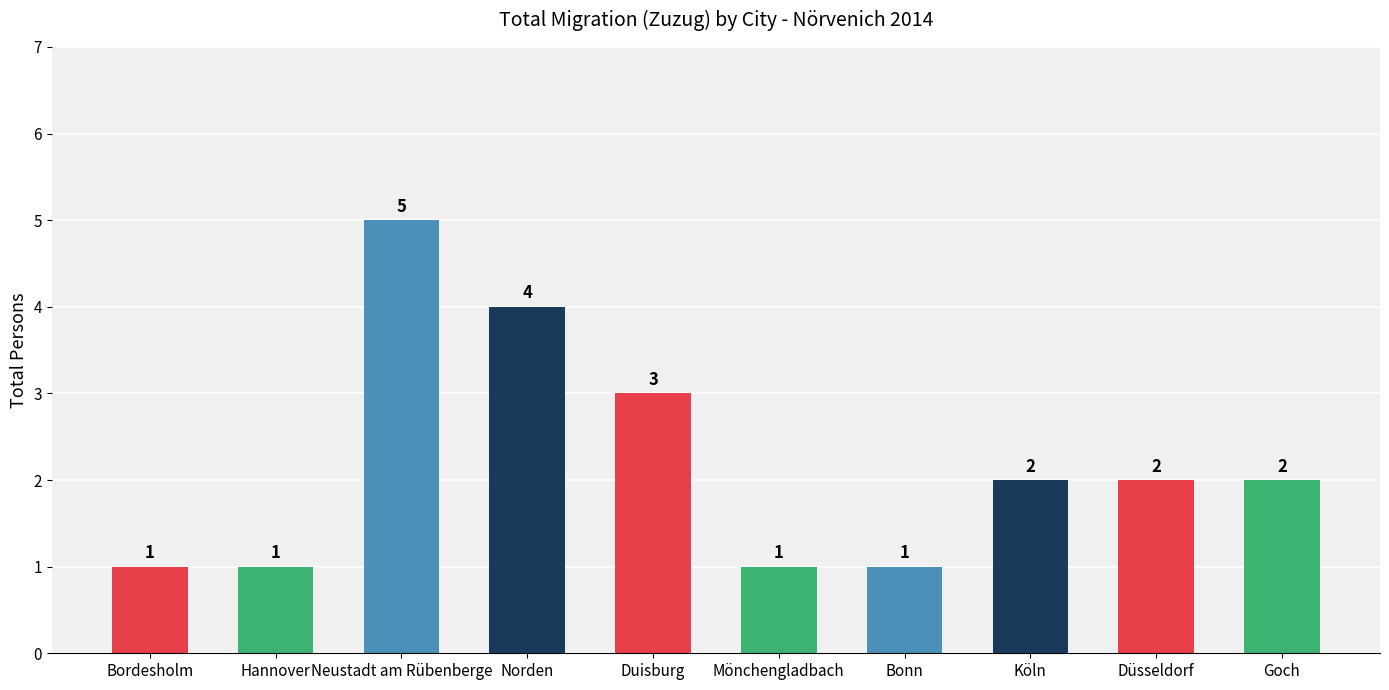

What is the label of the 3rd bar from the left?

Neustadt am Rübenberge